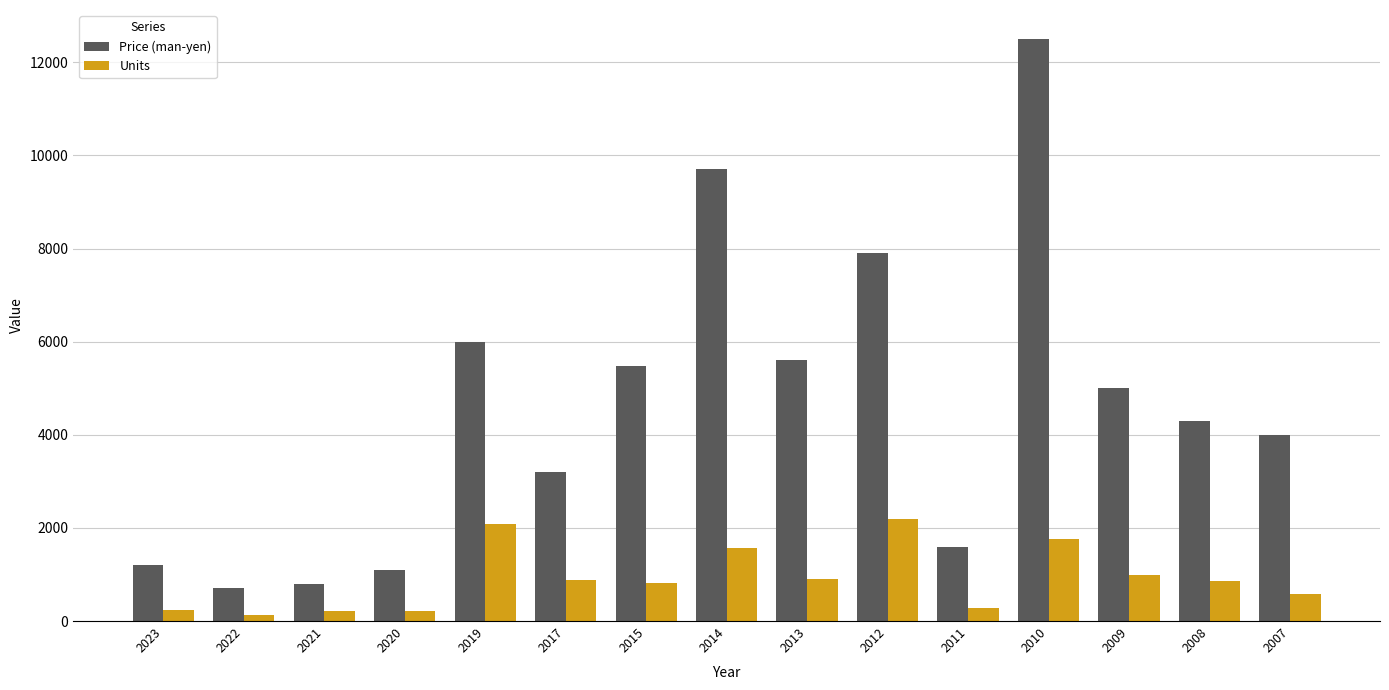

Which series has the widest spread of values?

Price (man-yen)